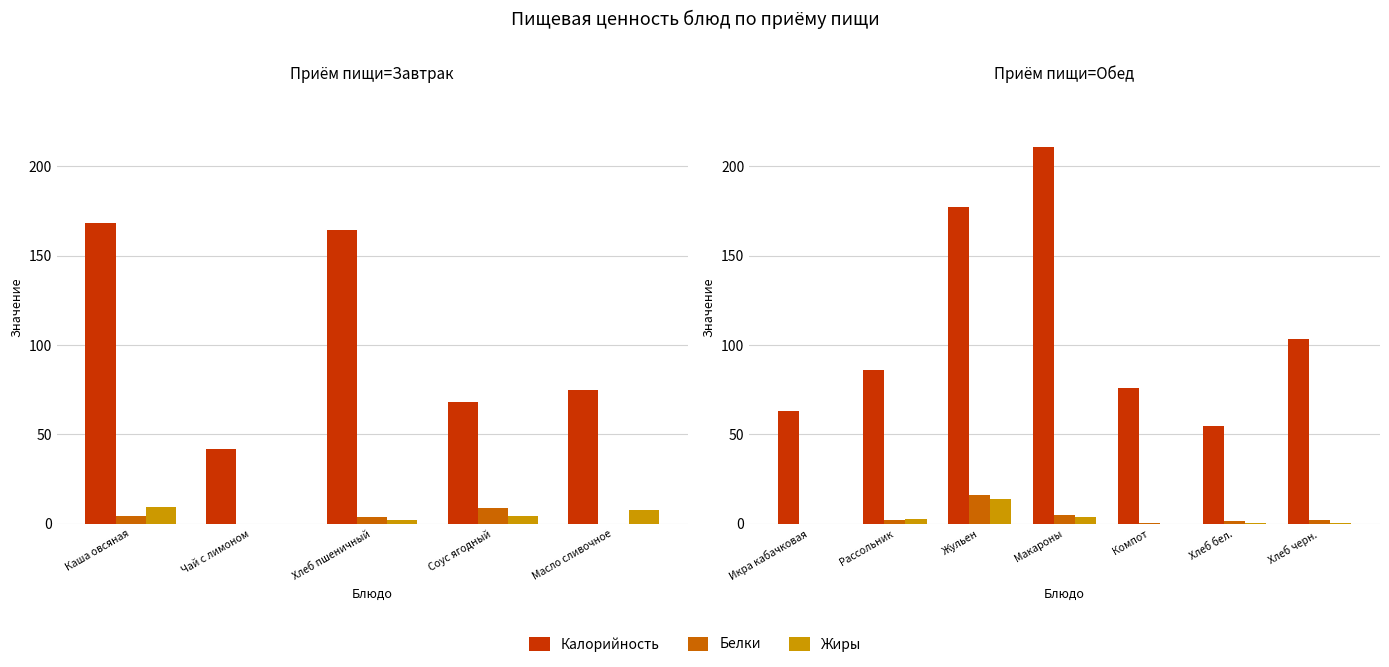

How many distinct data groups are displayed?

3